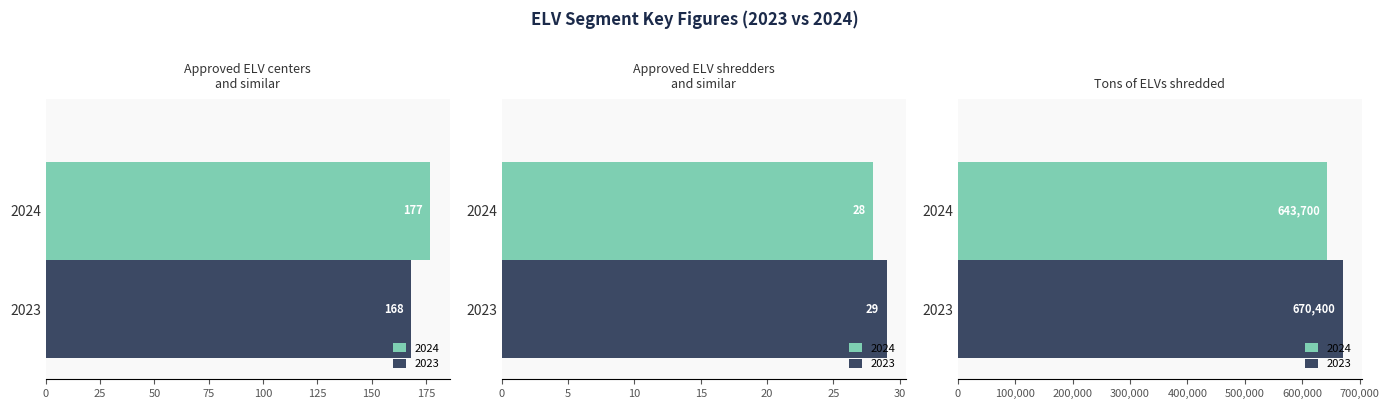

Rank the series at Approved ELV centers
and similar from highest to lowest value.

2024, 2023